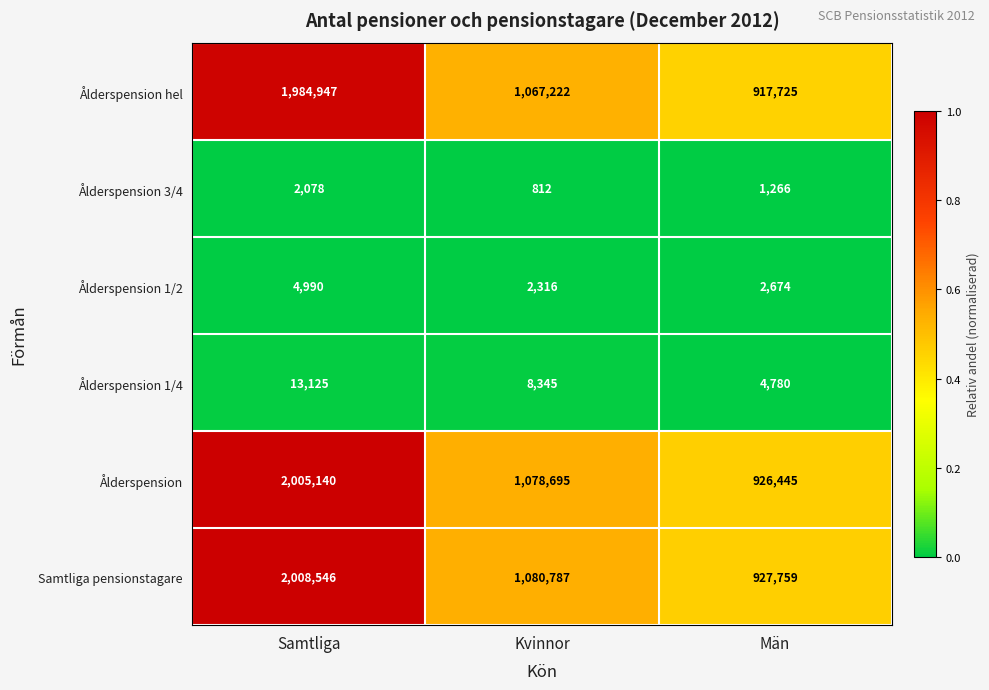

Is it true that Ålderspension equals 658468 at Samtliga?

False